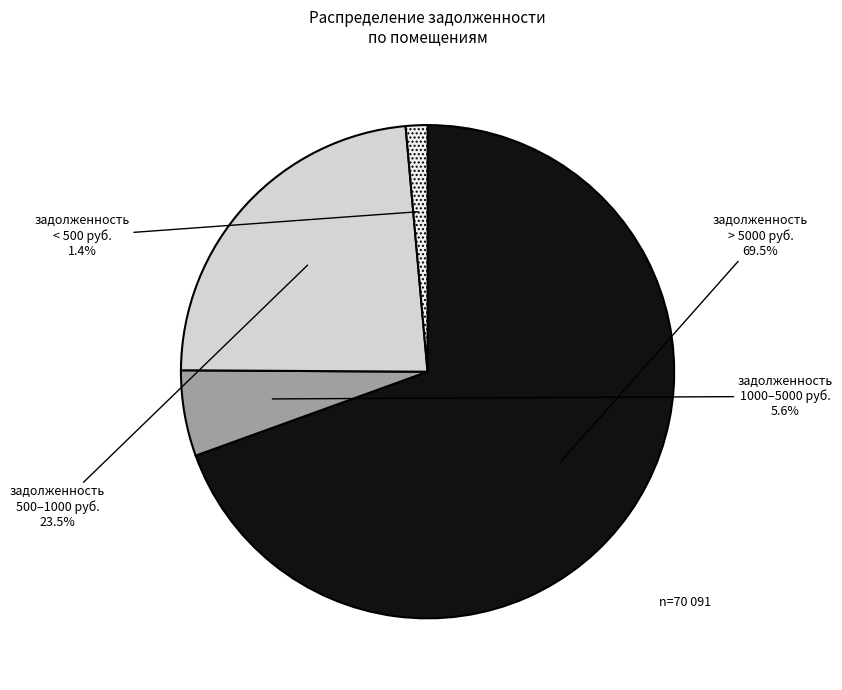

What is the smallest slice in the pie chart?

задолженность < 500 руб.